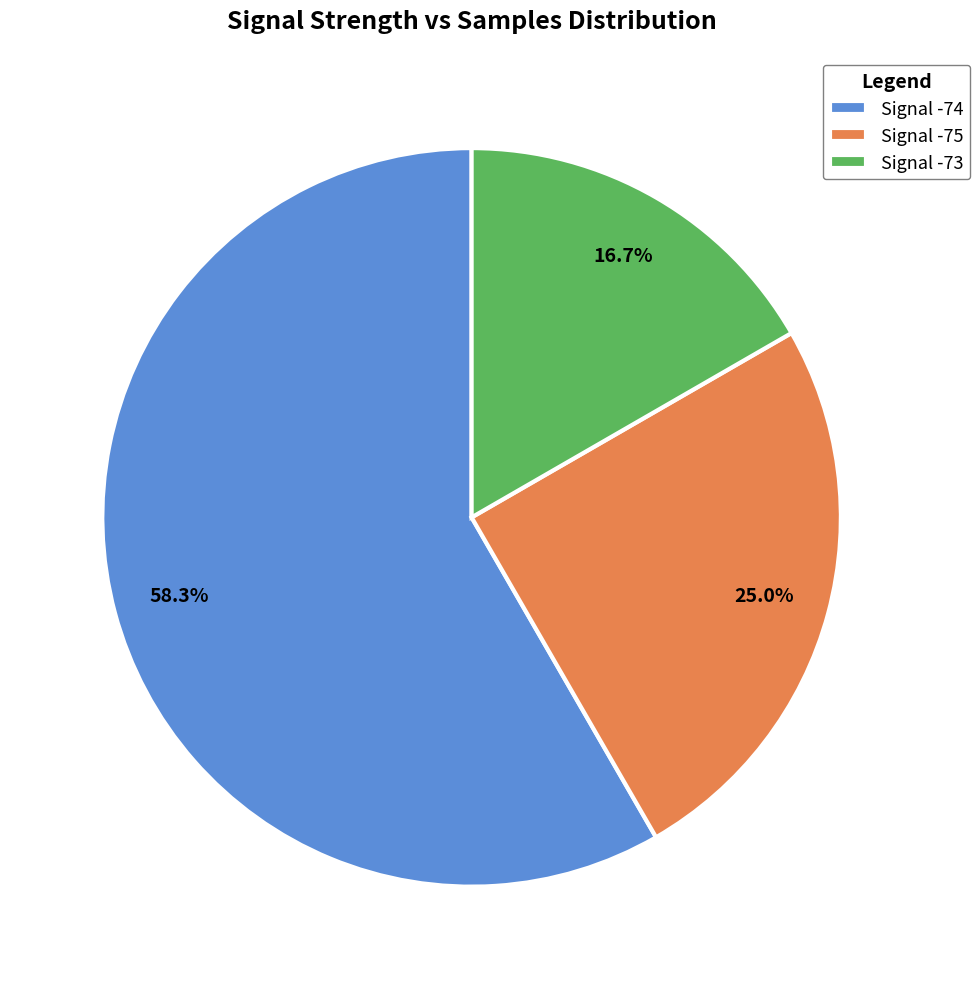

Is there any slice that represents more than half of the pie?

Yes